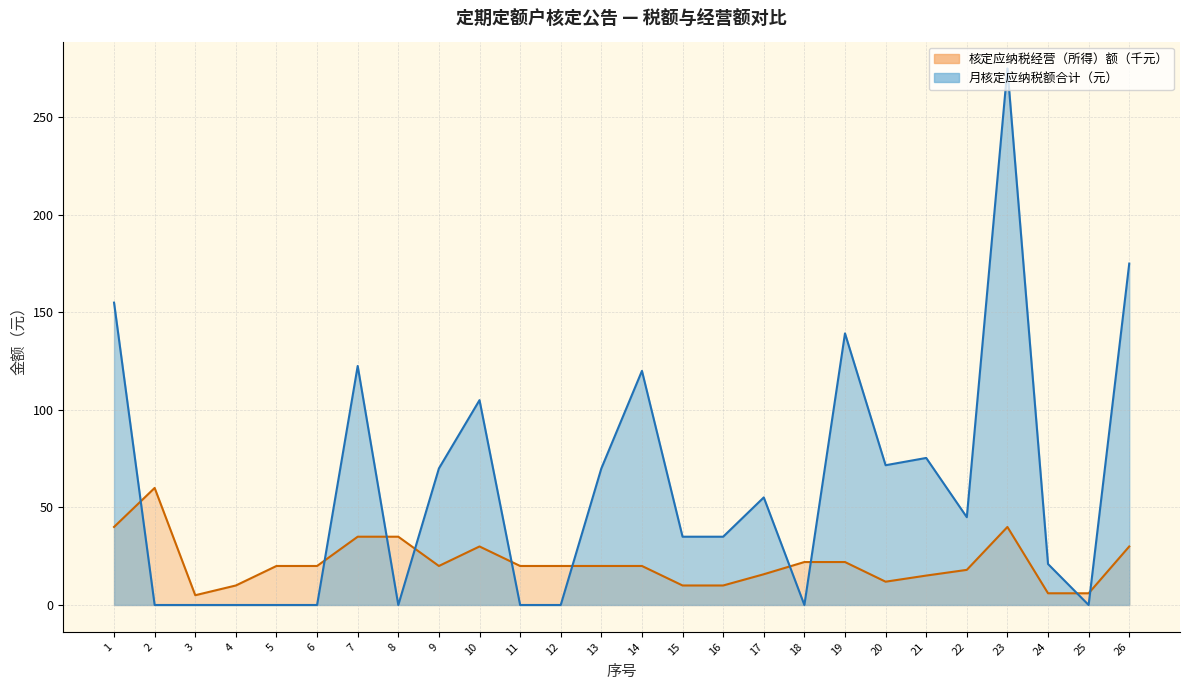

What is the sum of the 月核定应纳税额合计 values at 5 and 22?

45.0